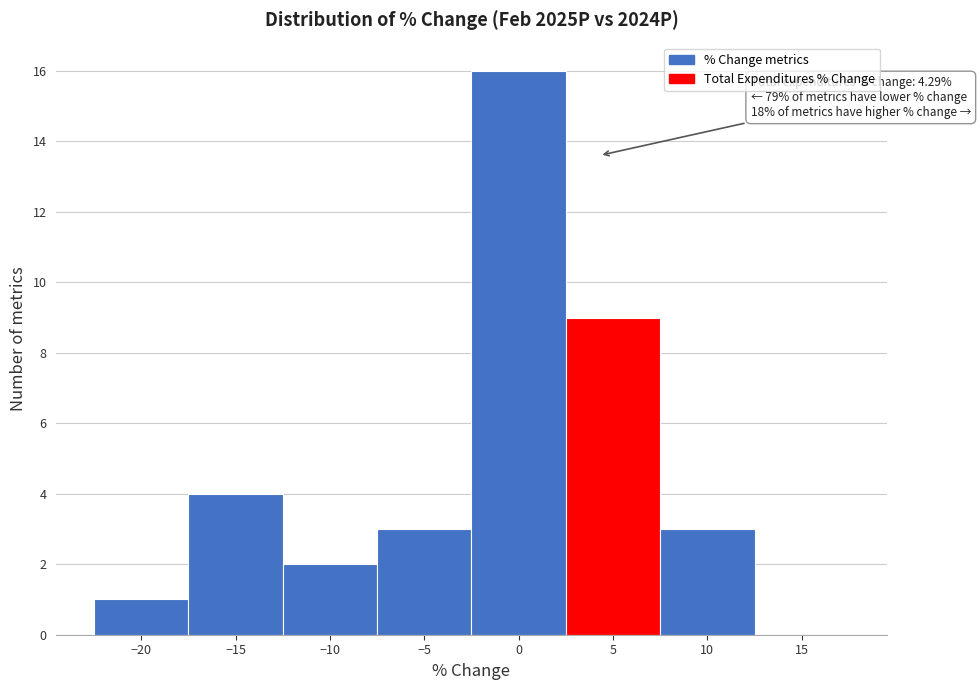

Which range on the x-axis has the tallest bar?

-2.5 to 2.5